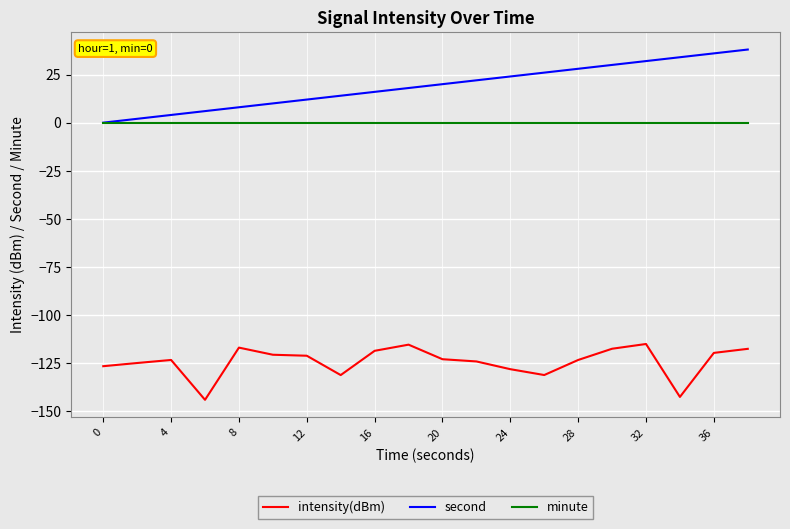

What is the smallest value displayed?

-144.0